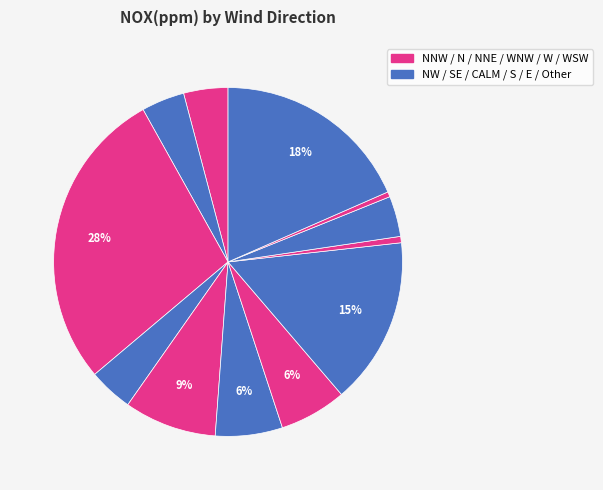

How many segments does this pie chart have?

12